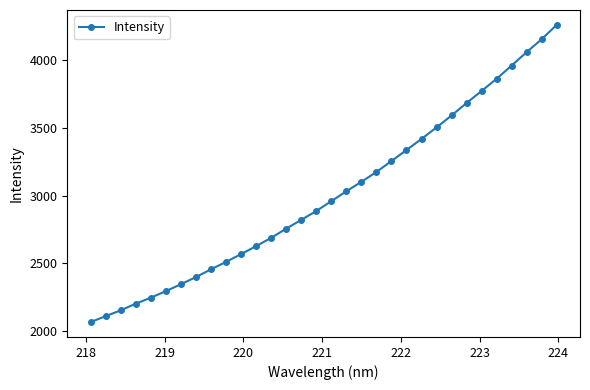

True or false: the data has more than 2 interior local peaks.

False